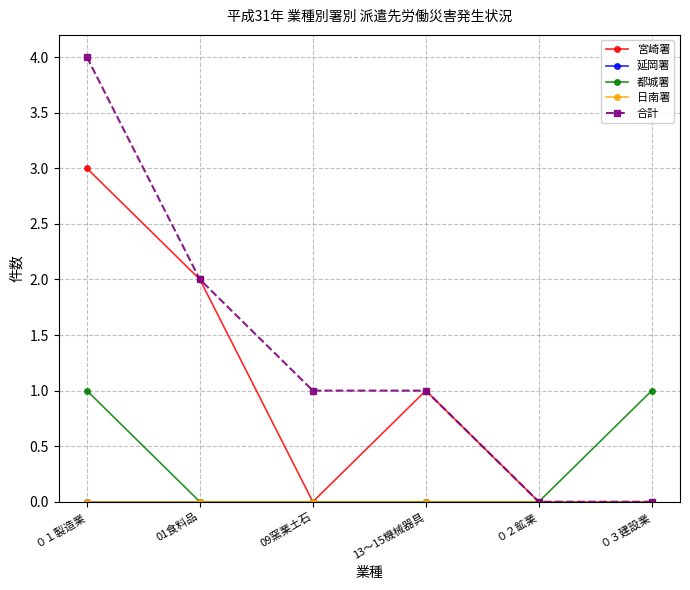

True or false: 宮崎署 and 延岡署 cross at least once.

False